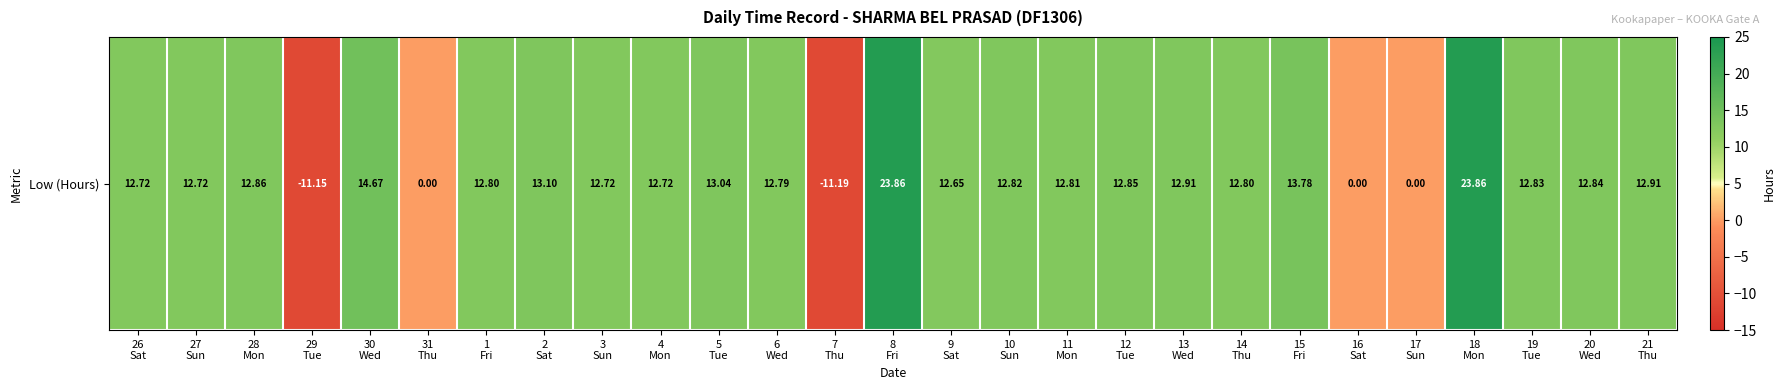

At which label does the data first exceed 12?

26
Sat